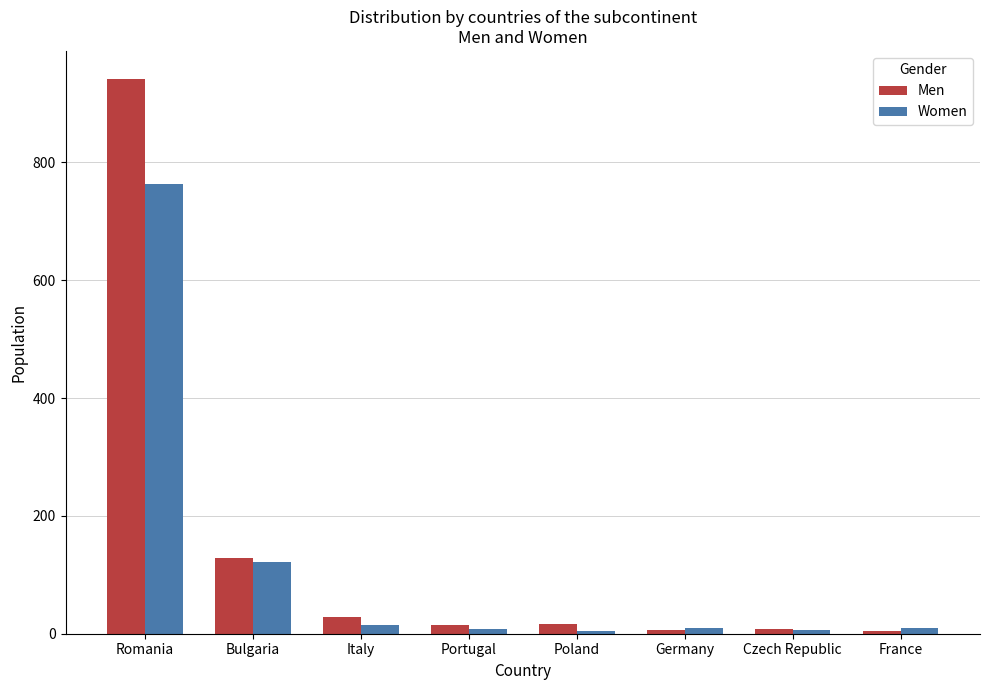

Between Romania and Italy, which series saw the biggest shift?

Men